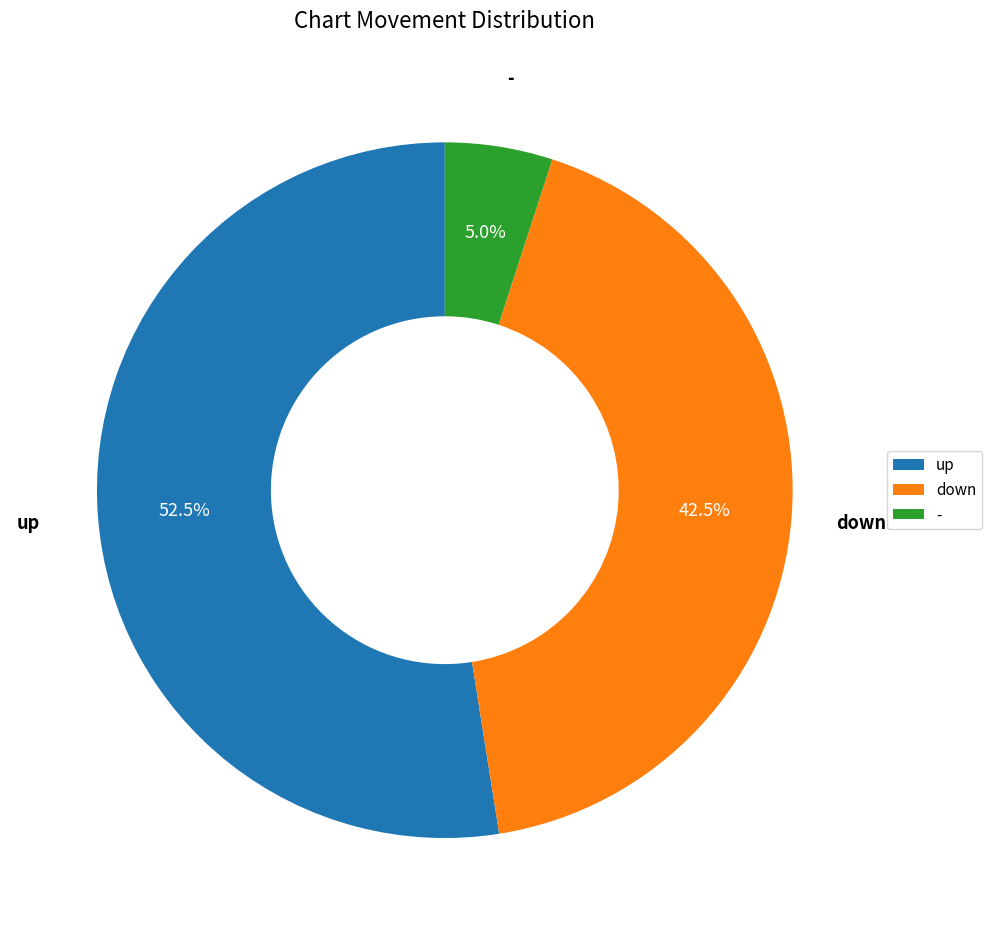

Rank the categories by value from lowest to highest.

-, down, up